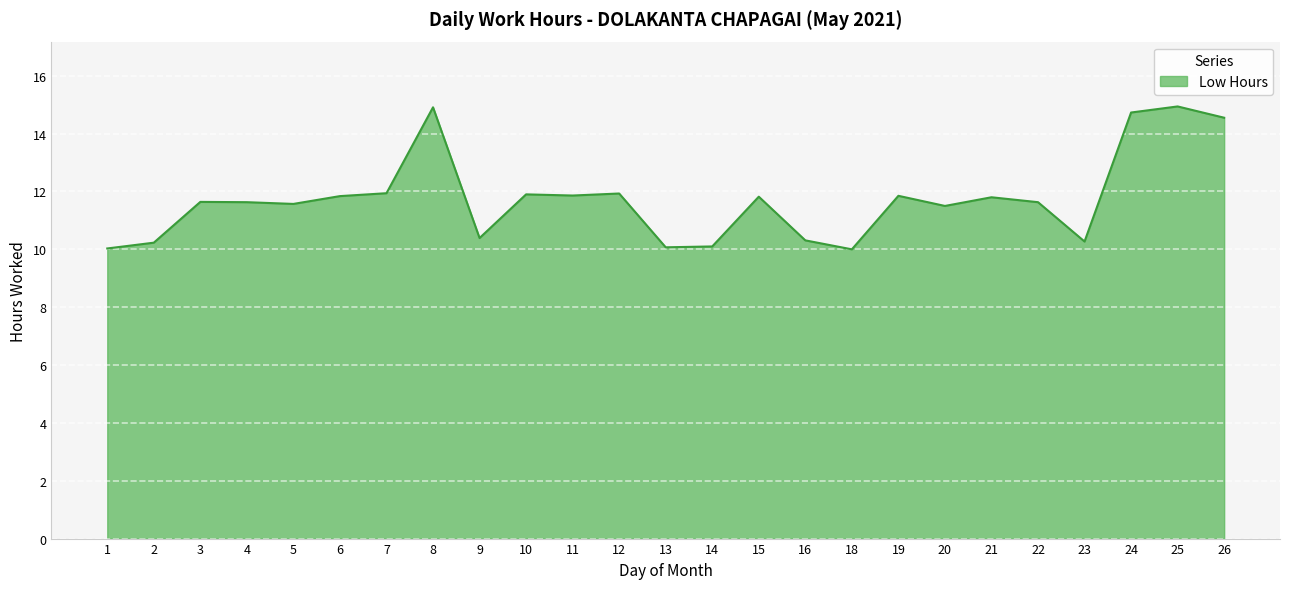

How many categories are shown in the chart?

25